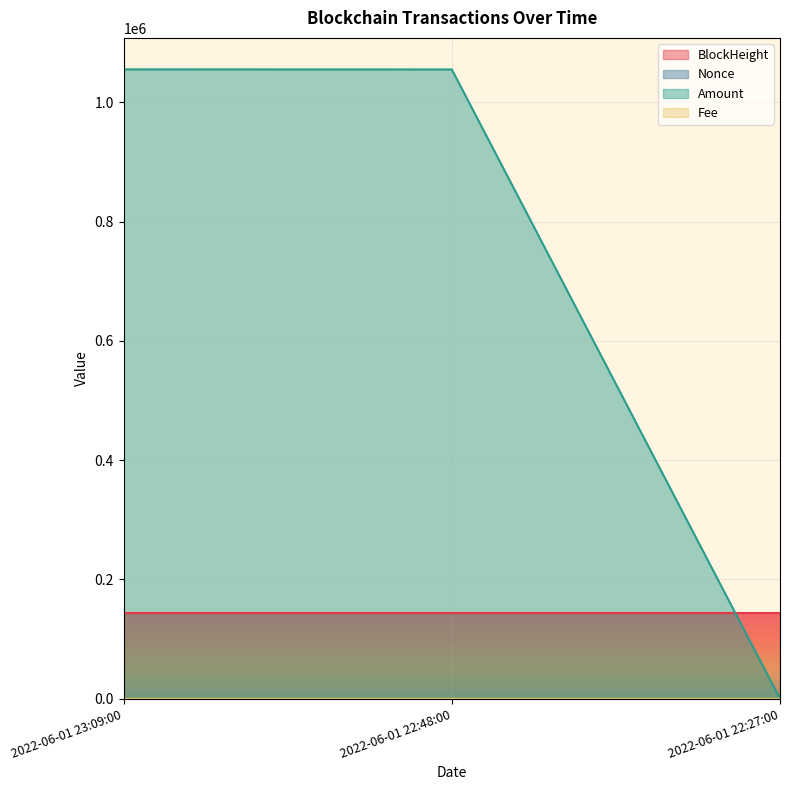

Which series has the largest total across all categories?

Amount